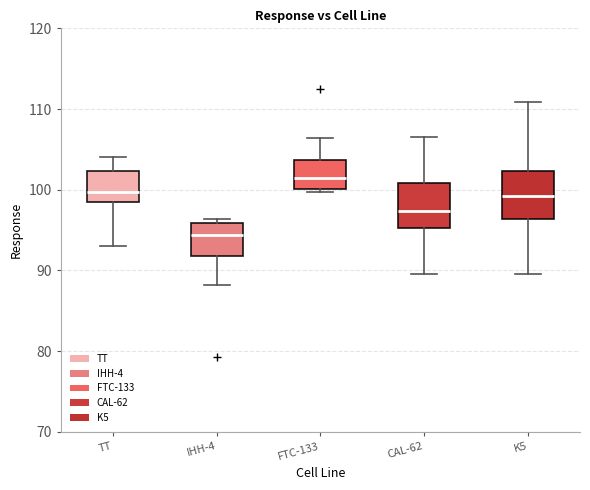

Reading left to right, transcribe this box plot: for each box, give where its median line is, the range the box spans, and where its two whiskers end, as read against the y-axis. The values are not printed on the chart, so give them approximately, as read against the axis.

TT: median 100, box 98 to 102, whiskers 93 to 104
IHH-4: median 94, box 92 to 96, whiskers 88 to 96 (just above the box's upper edge)
FTC-133: median 101, box 100 to 104, whiskers 100 to 106
CAL-62: median 97, box 95 to 101, whiskers 90 to 107
K5: median 99, box 96 to 102, whiskers 90 to 111